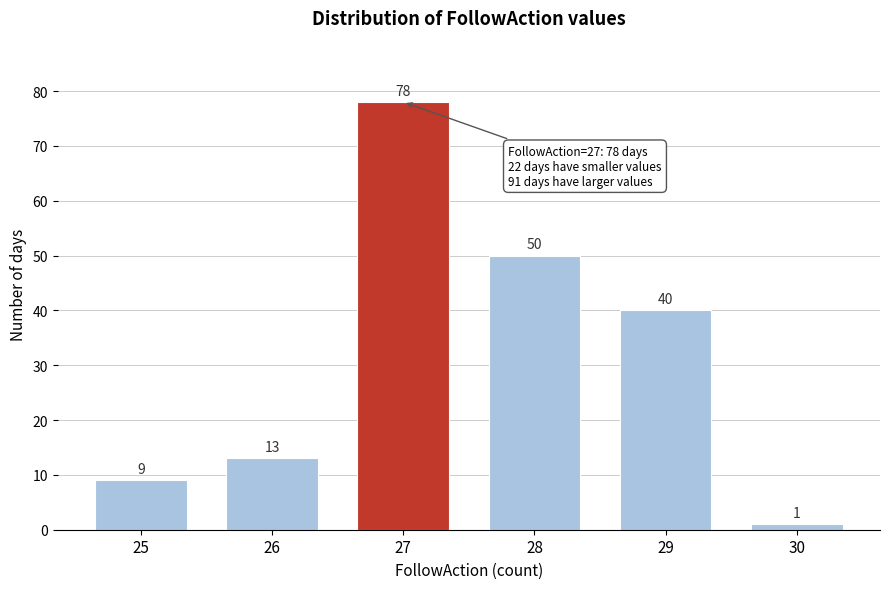

Reading left to right, list all the values displayed in this chart.

9	13	78	50	40	1